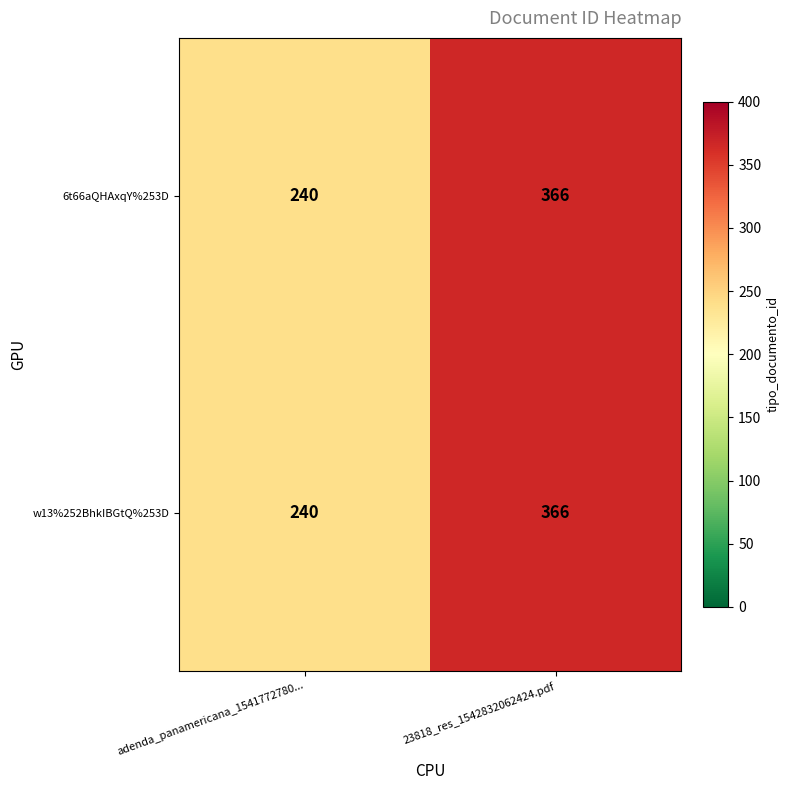

List the labels in order of w13%252BhkIBGtQ%253D value, largest first.

23818_res_1542832062424.pdf, adenda_panamericana_1541772780...